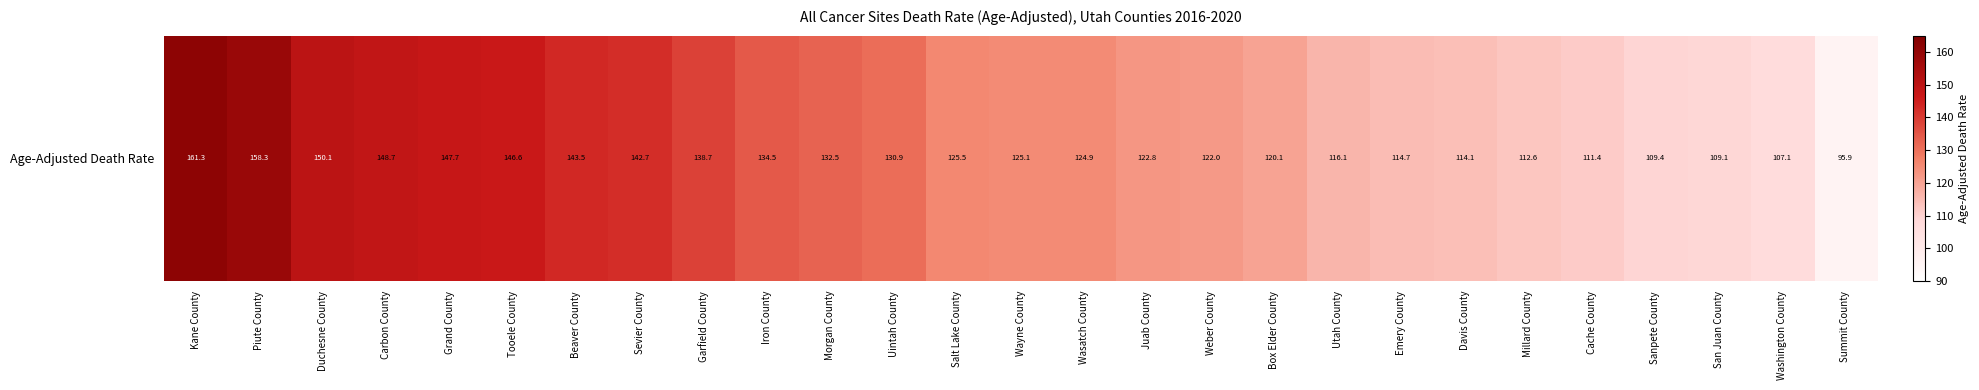

What is the sum of the values at Wayne County and Piute County?

283.4